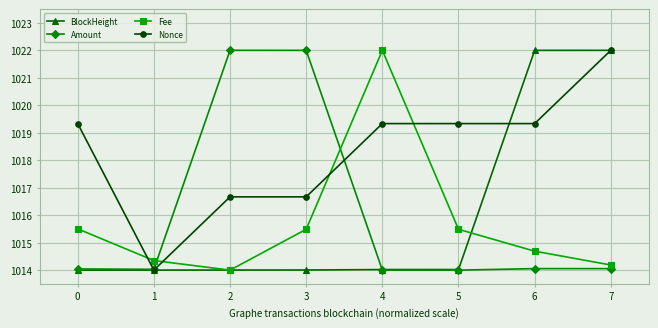

What are all the series names shown in the legend?

BlockHeight, Amount, Fee, Nonce